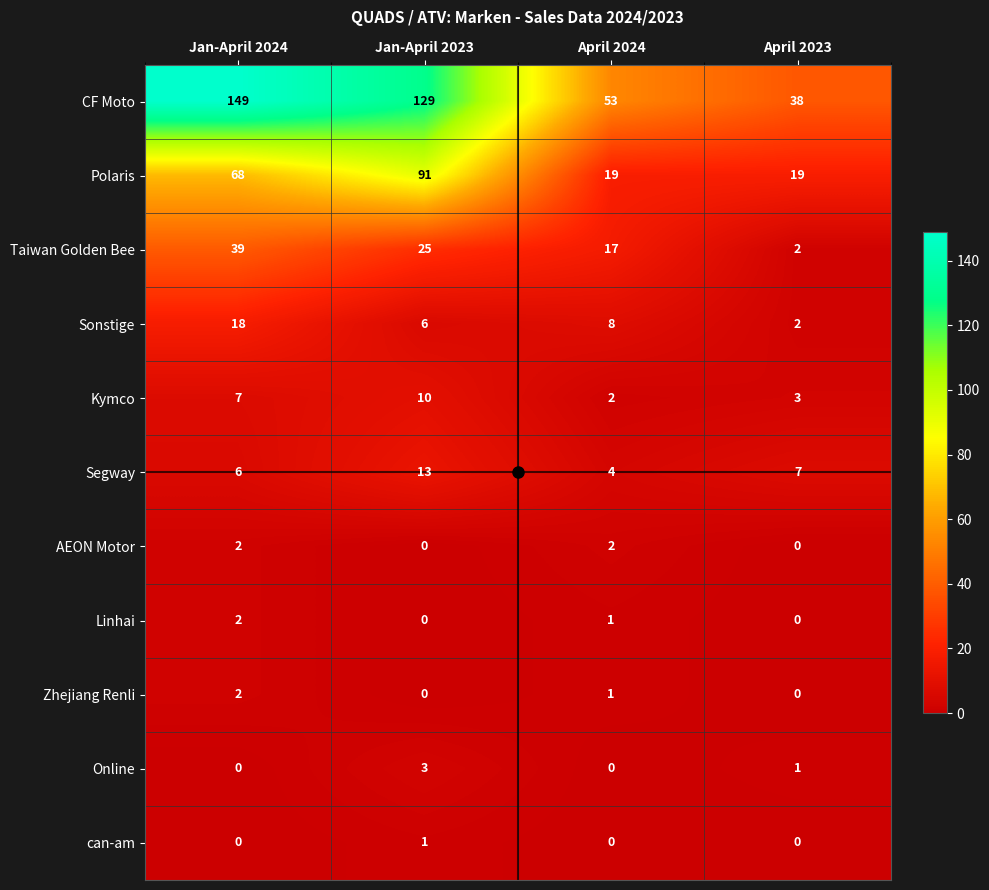

How many series are shown in this chart?

11